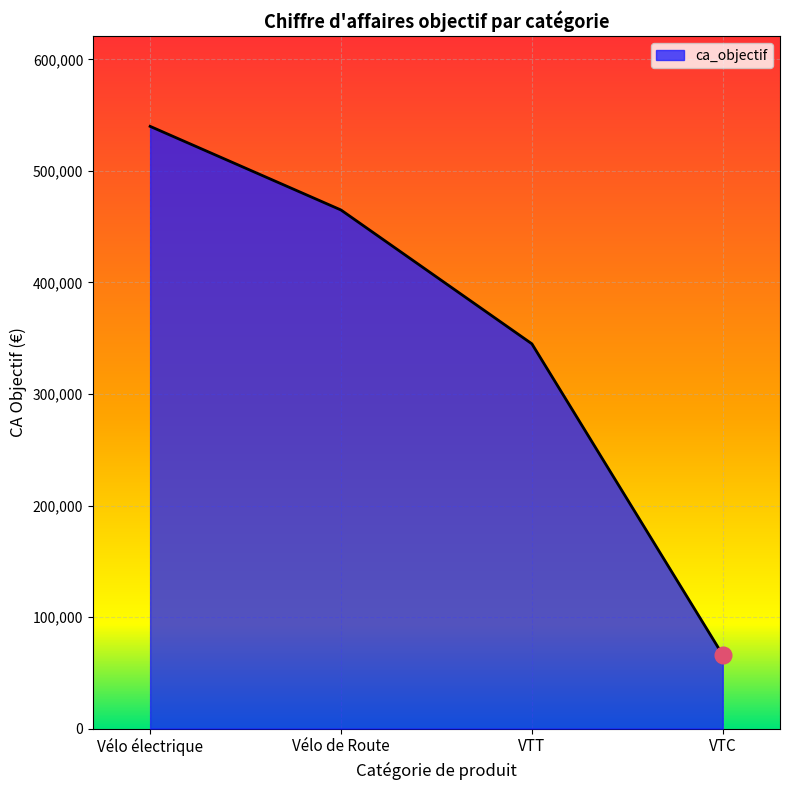

List the labels in order of value, largest first.

Vélo électrique, Vélo de Route, VTT, VTC